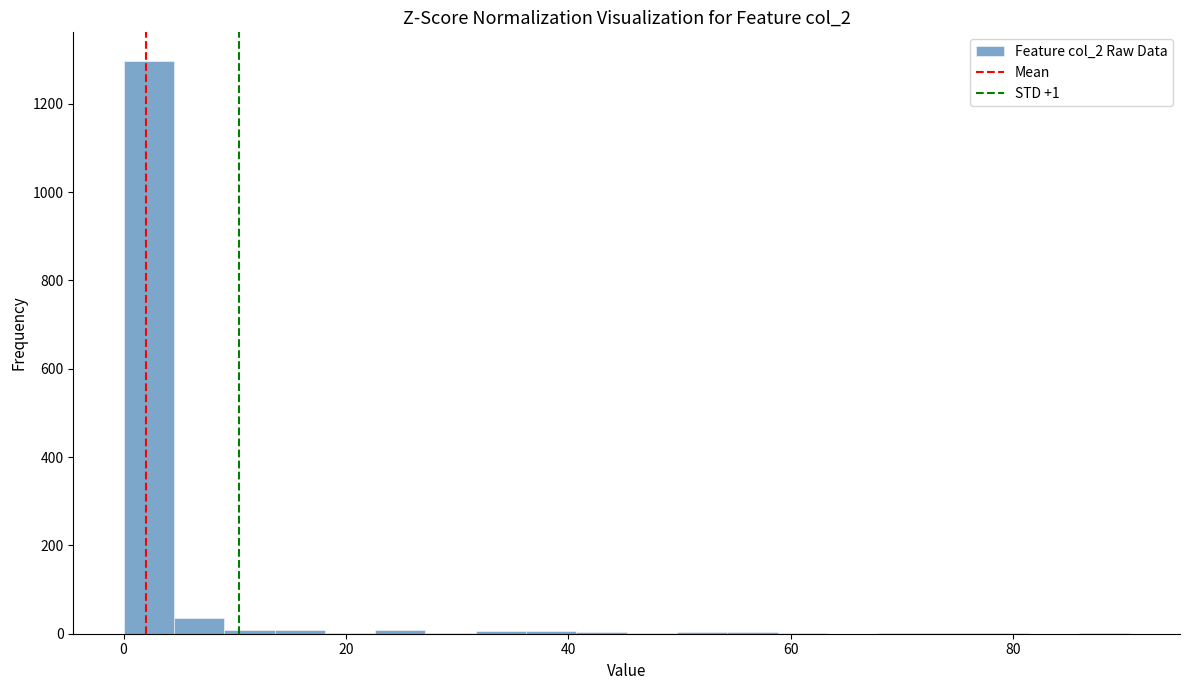

Around what value on the x-axis is the tallest bar? Give the approximate position of its centre, as read against the axis.

2